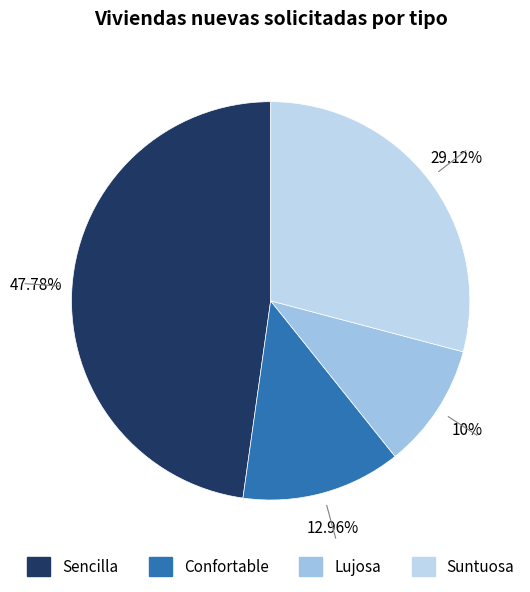

What percentage is the Lujosa slice, to the nearest percent?

10%